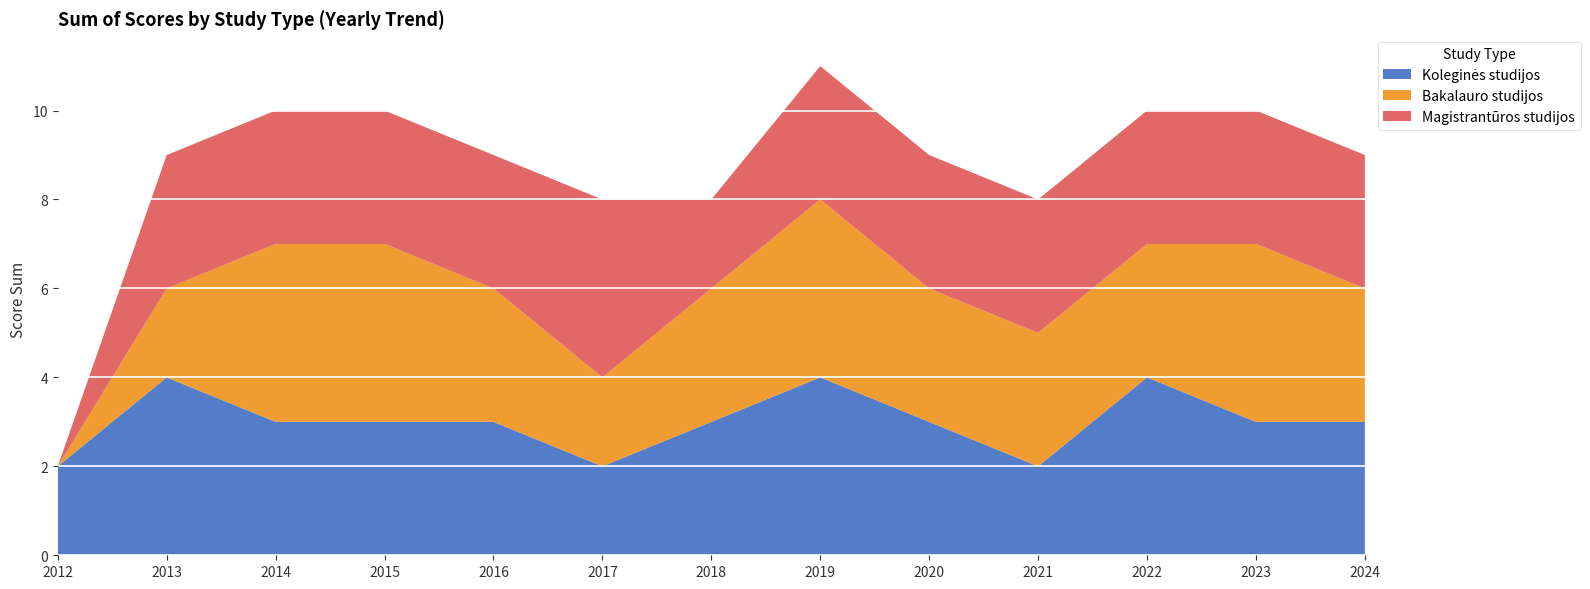

Reading right to left, what are all the values shown in this chart?

Koleginės studijos: 2024=3	2023=3	2022=4	2021=2	2020=3	2019=4	2018=3	2017=2	2016=3	2015=3	2014=3	2013=4	2012=2
Bakalauro studijos: 2024=3	2023=4	2022=3	2021=3	2020=3	2019=4	2018=3	2017=2	2016=3	2015=4	2014=4	2013=2	2012=0
Magistrantūros studijos: 2024=3	2023=3	2022=3	2021=3	2020=3	2019=3	2018=2	2017=4	2016=3	2015=3	2014=3	2013=3	2012=0